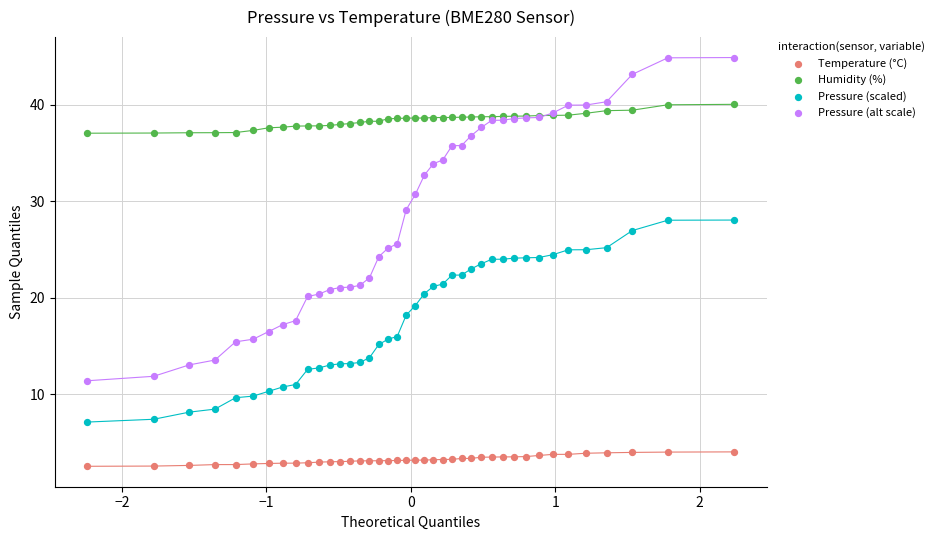

Which series reaches the minimum Y coordinate?

Temperature (°C)